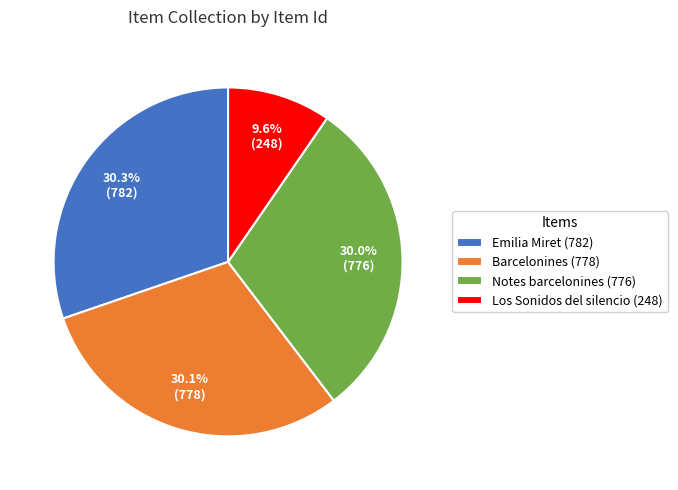

Which category has the smallest portion of the pie?

Los Sonidos del silencio (248)